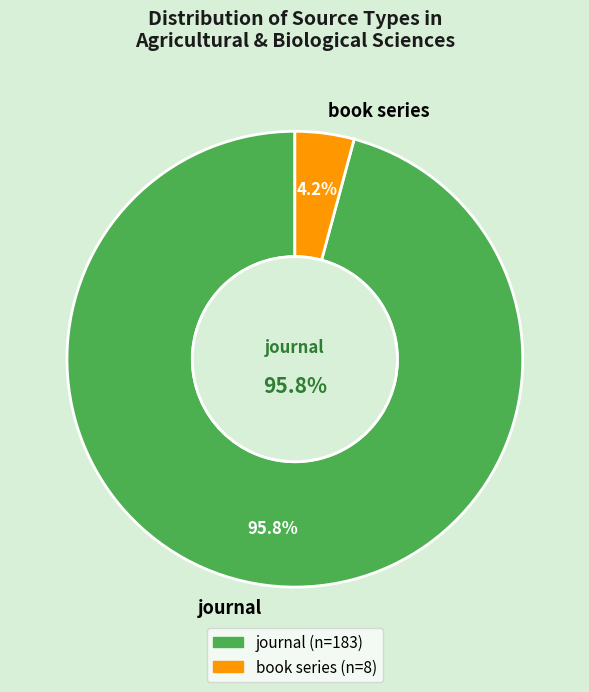

Is there any slice that represents more than half of the pie?

Yes